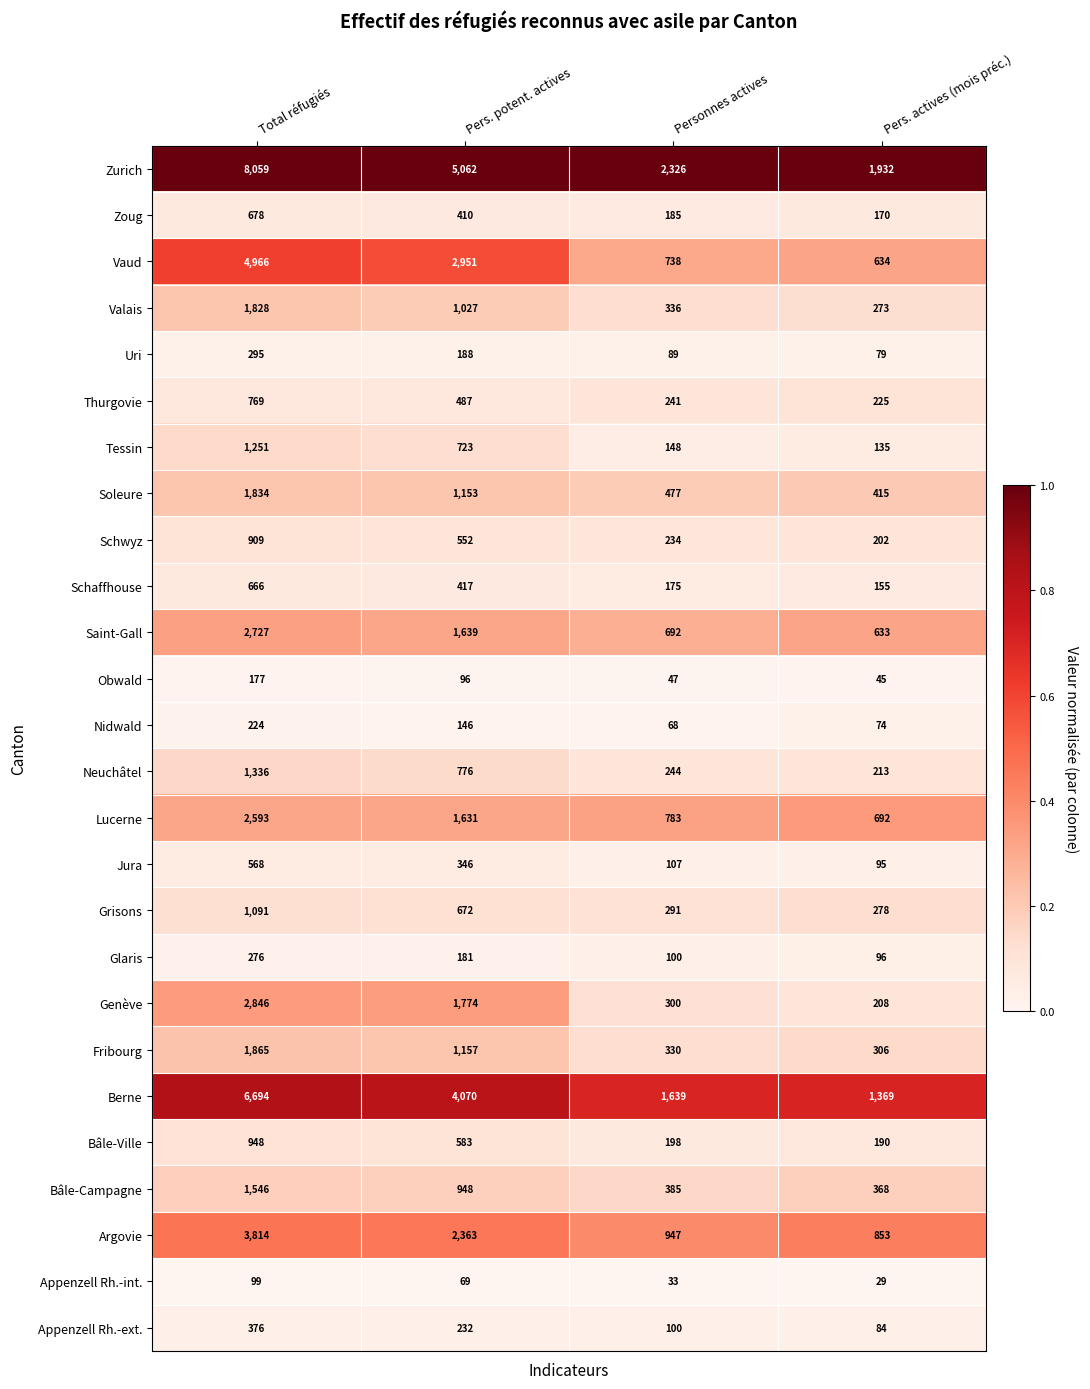

What is the difference between the maximum and second lowest values in the Argovie series?

2867